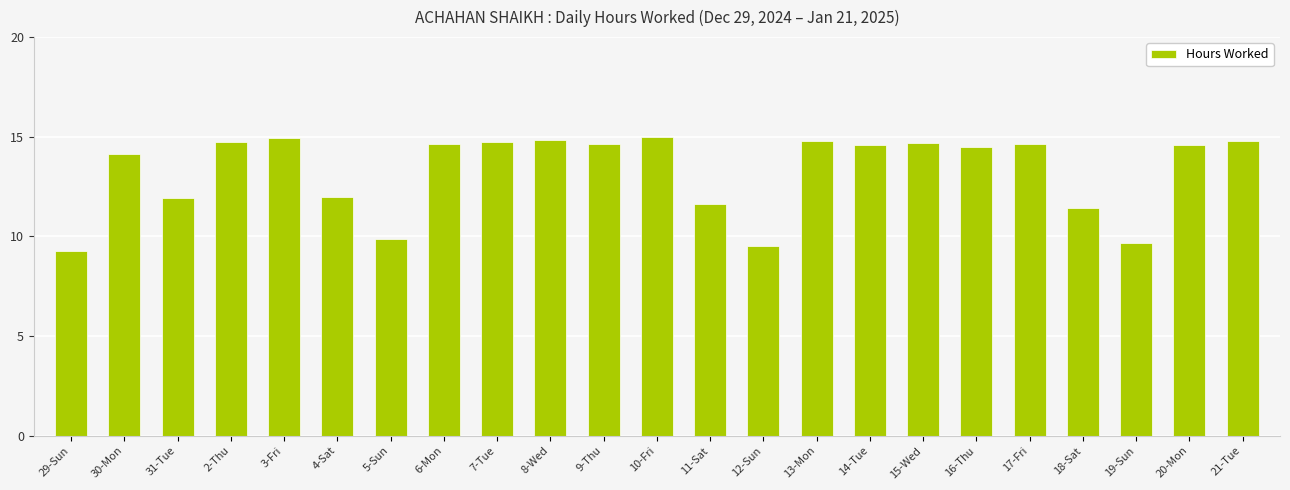

The value at 10-Fri is 15.0. True or false?

True